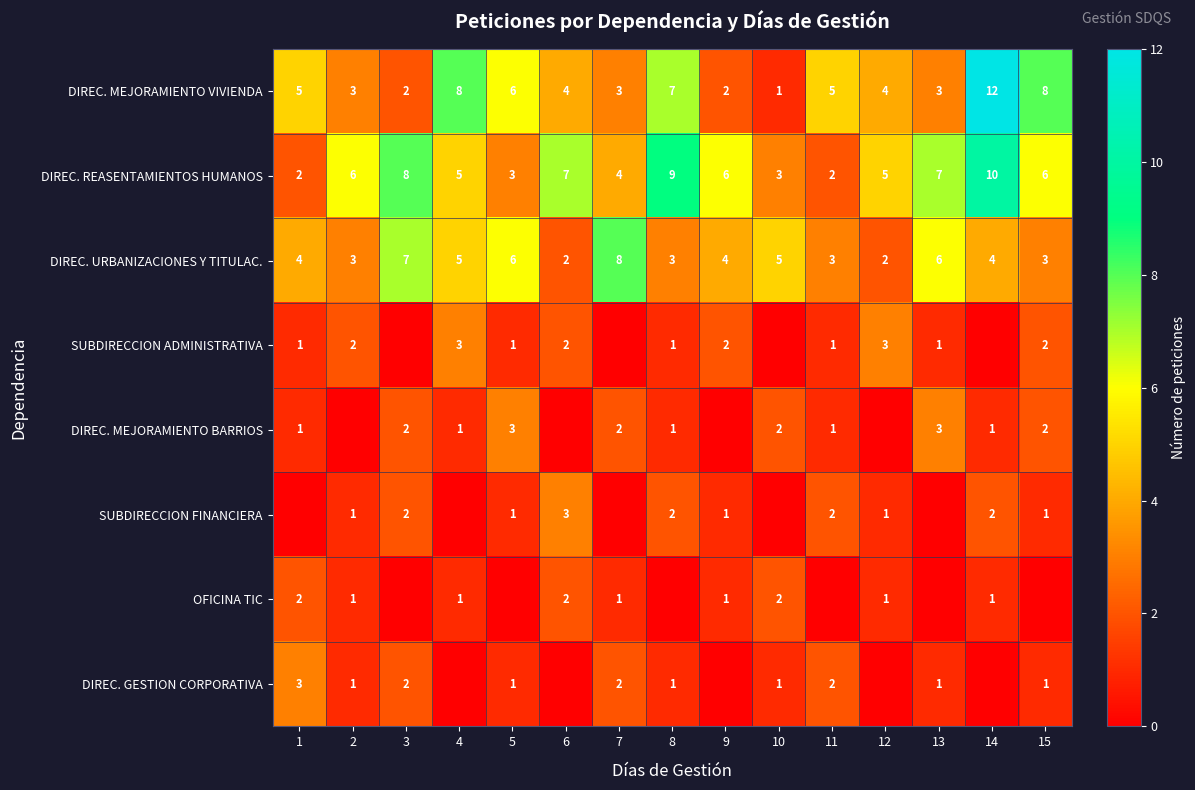

Is it true that DIREC. GESTION CORPORATIVA equals 1 at 1?

False